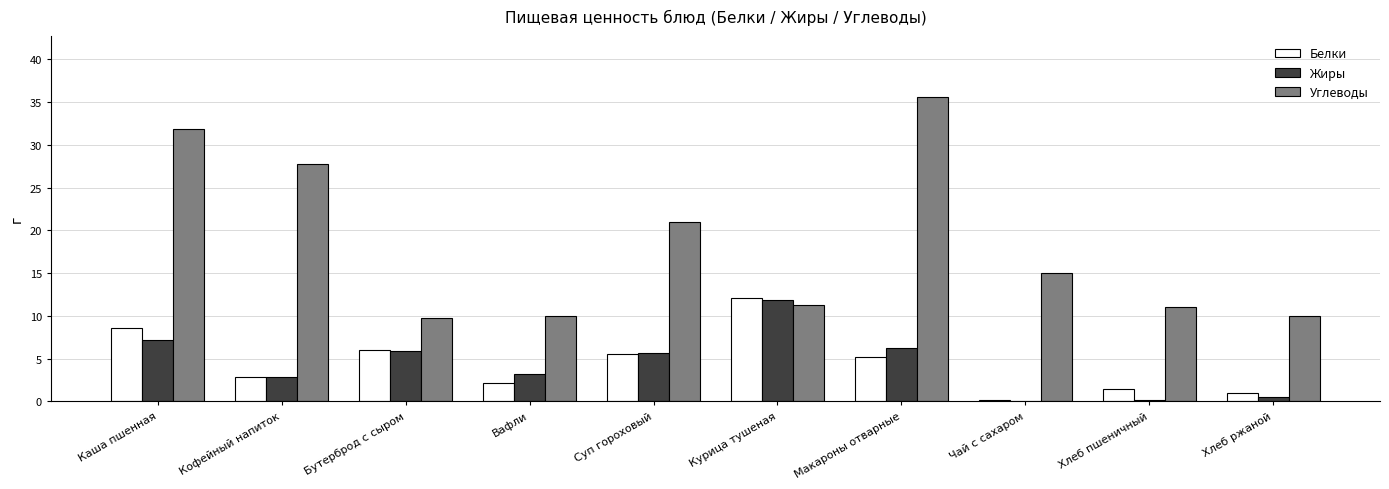

How many series are shown in this chart?

3